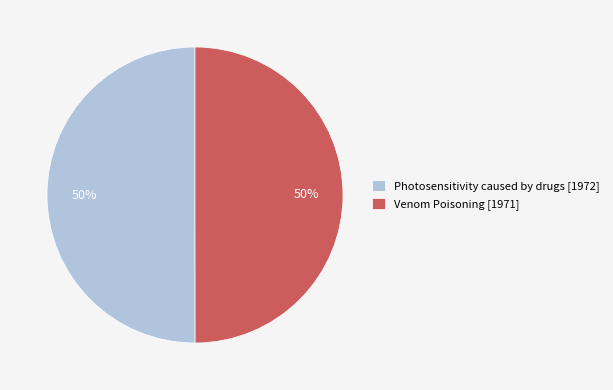

To the nearest percent, what is the average slice percentage?

50%